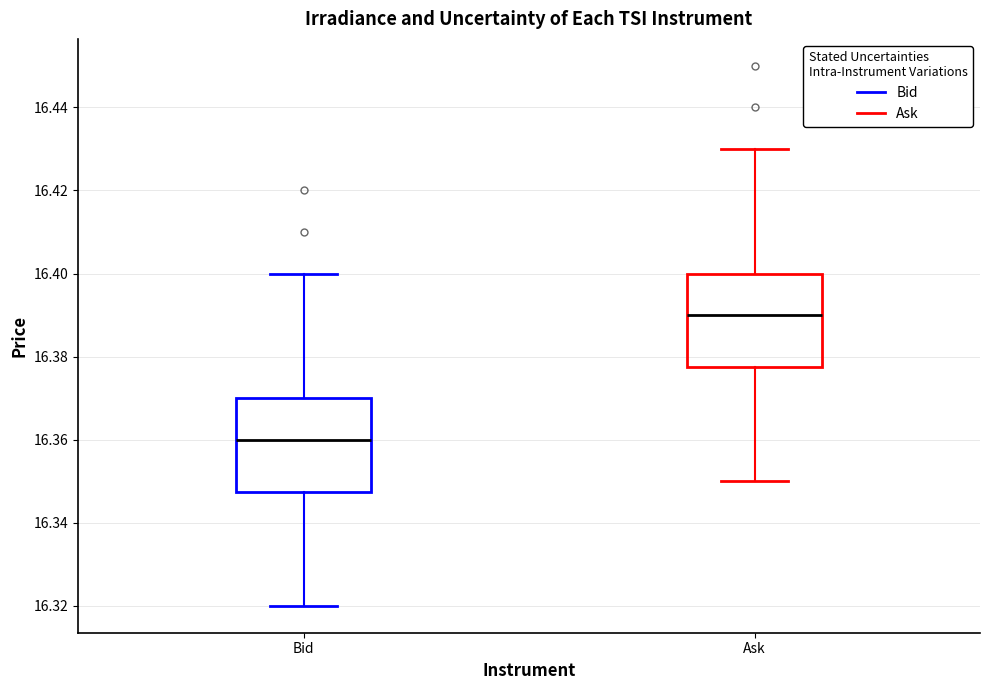

Reading left to right, read every box against the y-axis: the position of its median line, the range the box covers, and the ends of its whiskers. The values are not printed on the chart, so give them approximately, as read against the axis.

Bid: median 16.360, box 16.348 to 16.370, whiskers 16.320 to 16.400
Ask: median 16.390, box 16.378 to 16.400, whiskers 16.350 to 16.430